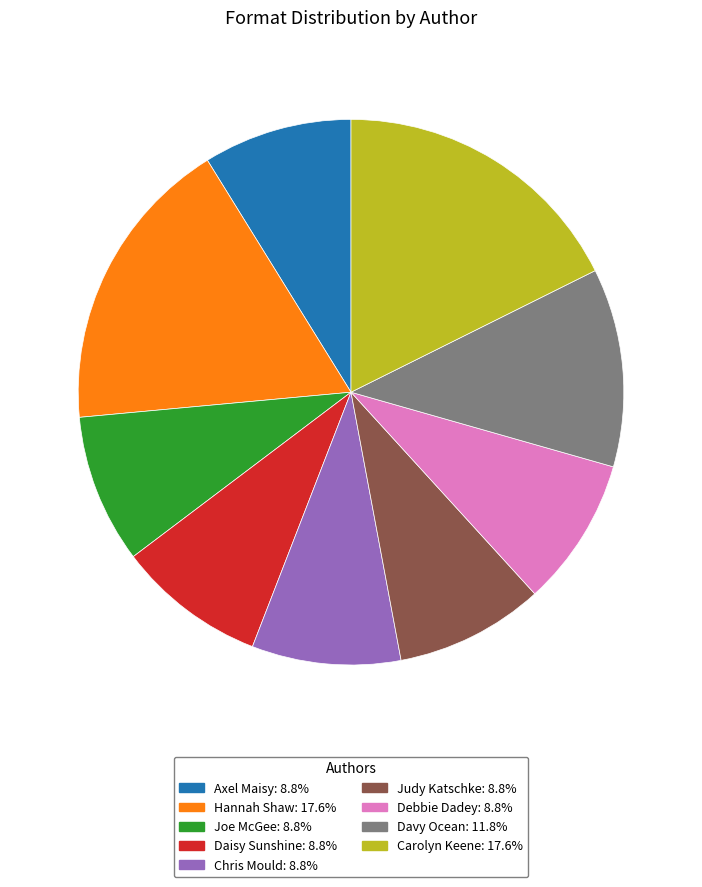

Is there a majority slice in this chart?

No